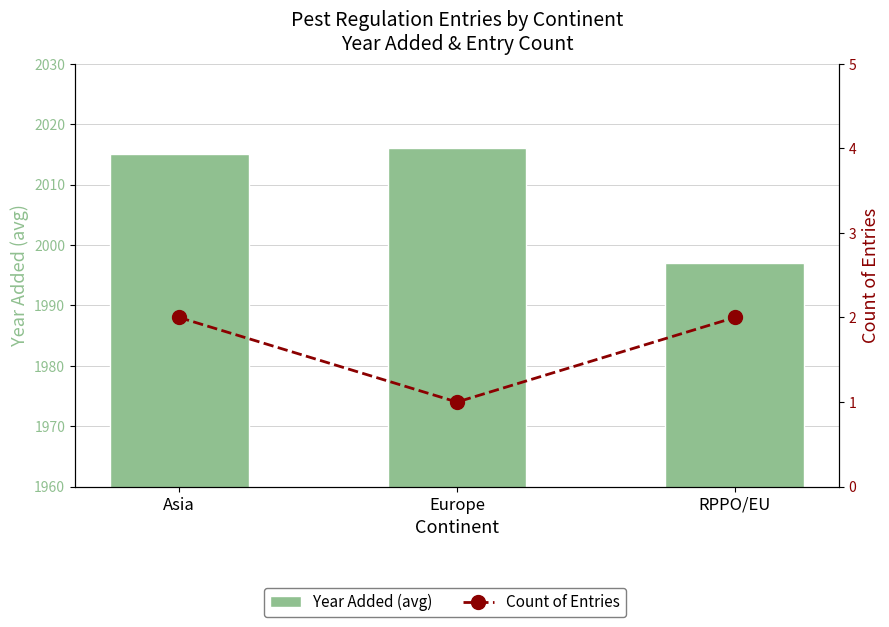

Is it true that Count of Entries equals 2 at RPPO/EU?

True